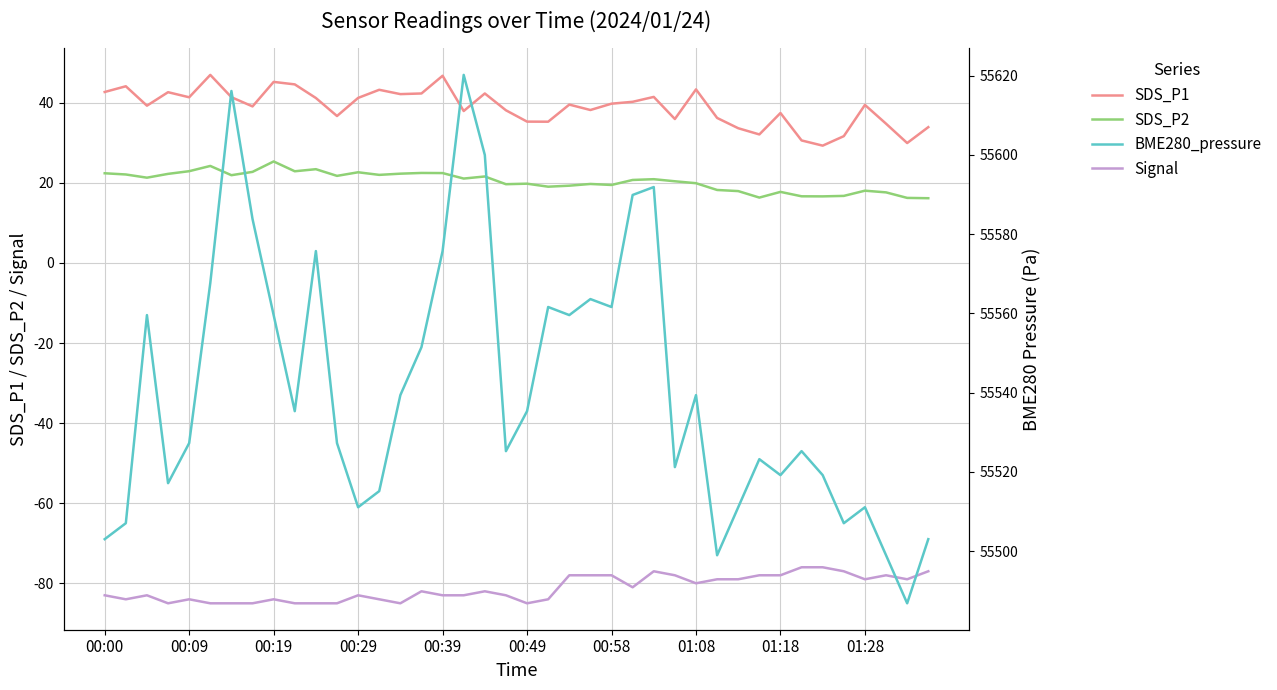

Reading left to right, transcribe all the data shown in this chart.

SDS_P1: 42.7	44.1	39.3	42.6	41.4	47.0	41.4	39.1	45.2	44.6	41.2	36.7	41.2	43.2	42.2	42.3	46.8	38.0	42.3	38.1	35.3	35.3	39.5	38.2	39.8	40.2	41.5	36.0	43.4	36.2	33.6	32.1	37.5	30.6	29.3	31.7	39.5	34.8	29.9	33.9
SDS_P2: 22.4	22.1	21.3	22.2	22.9	24.2	21.9	22.8	25.4	22.9	23.4	21.8	22.6	22.0	22.3	22.5	22.4	21.1	21.6	19.7	19.8	19.1	19.3	19.7	19.5	20.7	20.9	20.4	19.9	18.2	17.9	16.3	17.8	16.6	16.6	16.8	18.1	17.6	16.2	16.2
Signal: -83.0	-84.0	-83.0	-85.0	-84.0	-85.0	-85.0	-85.0	-84.0	-85.0	-85.0	-85.0	-83.0	-84.0	-85.0	-82.0	-83.0	-83.0	-82.0	-83.0	-85.0	-84.0	-78.0	-78.0	-78.0	-81.0	-77.0	-78.0	-80.0	-79.0	-79.0	-78.0	-78.0	-76.0	-76.0	-77.0	-79.0	-78.0	-79.0	-77.0
BME280_pressure: 55503.0	55507.1	55559.6	55517.2	55527.3	55567.7	55616.2	55583.8	55559.6	55535.3	55575.8	55527.3	55511.1	55515.2	55539.4	55551.5	55575.8	55620.2	55600.0	55525.2	55535.3	55561.6	55559.6	55563.6	55561.6	55589.9	55591.9	55521.2	55539.4	55499.0	55511.1	55523.2	55519.2	55525.2	55519.2	55507.1	55511.1	55499.0	55486.8	55503.0